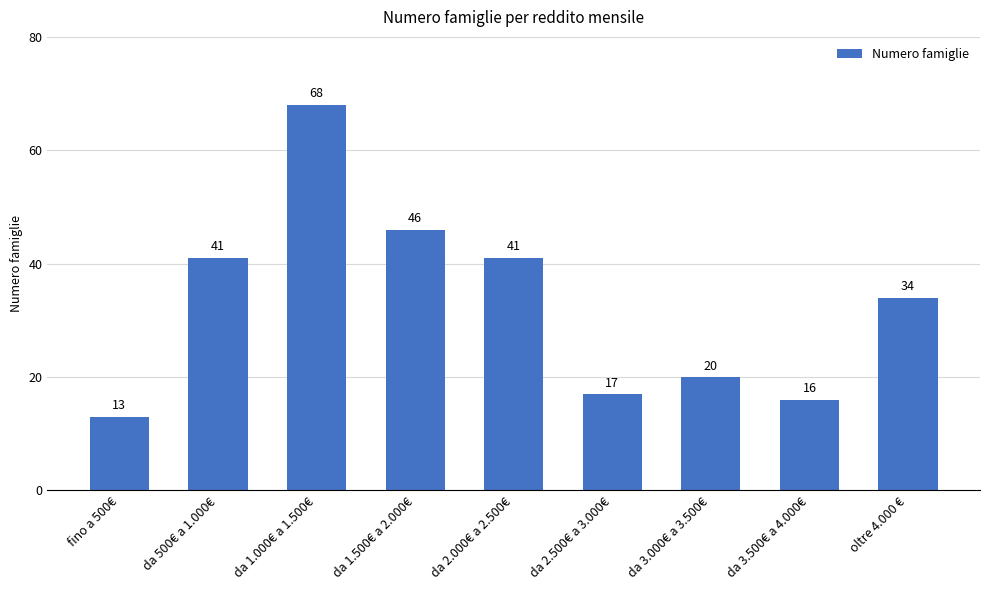

What is the difference between the second highest and second lowest values?

30